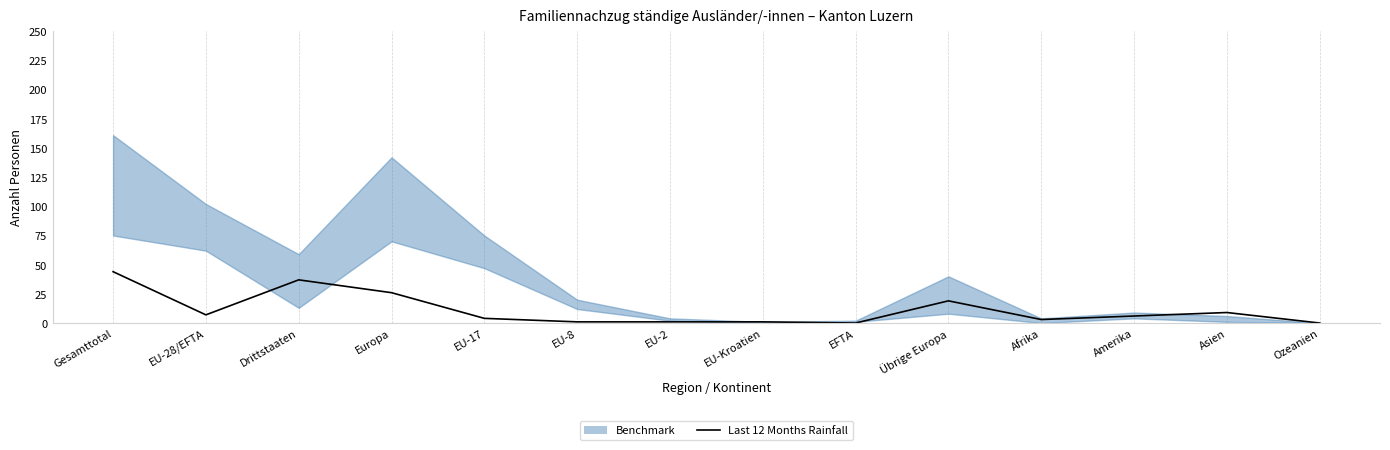

Rank the categories by value from lowest to highest.

EFTA, Ozeanien, EU-8, EU-2, EU-Kroatien, Afrika, EU-17, Amerika, EU-28/EFTA, Asien, Übrige Europa, Europa, Drittstaaten, Gesamttotal